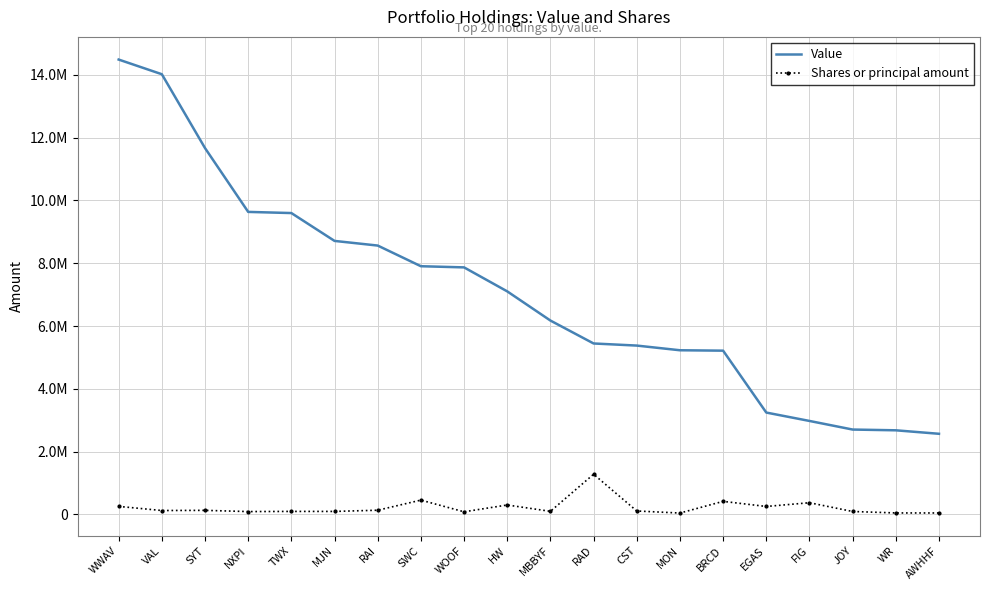

What is the approximate value of Value at BRCD, to the nearest 10?

5217000